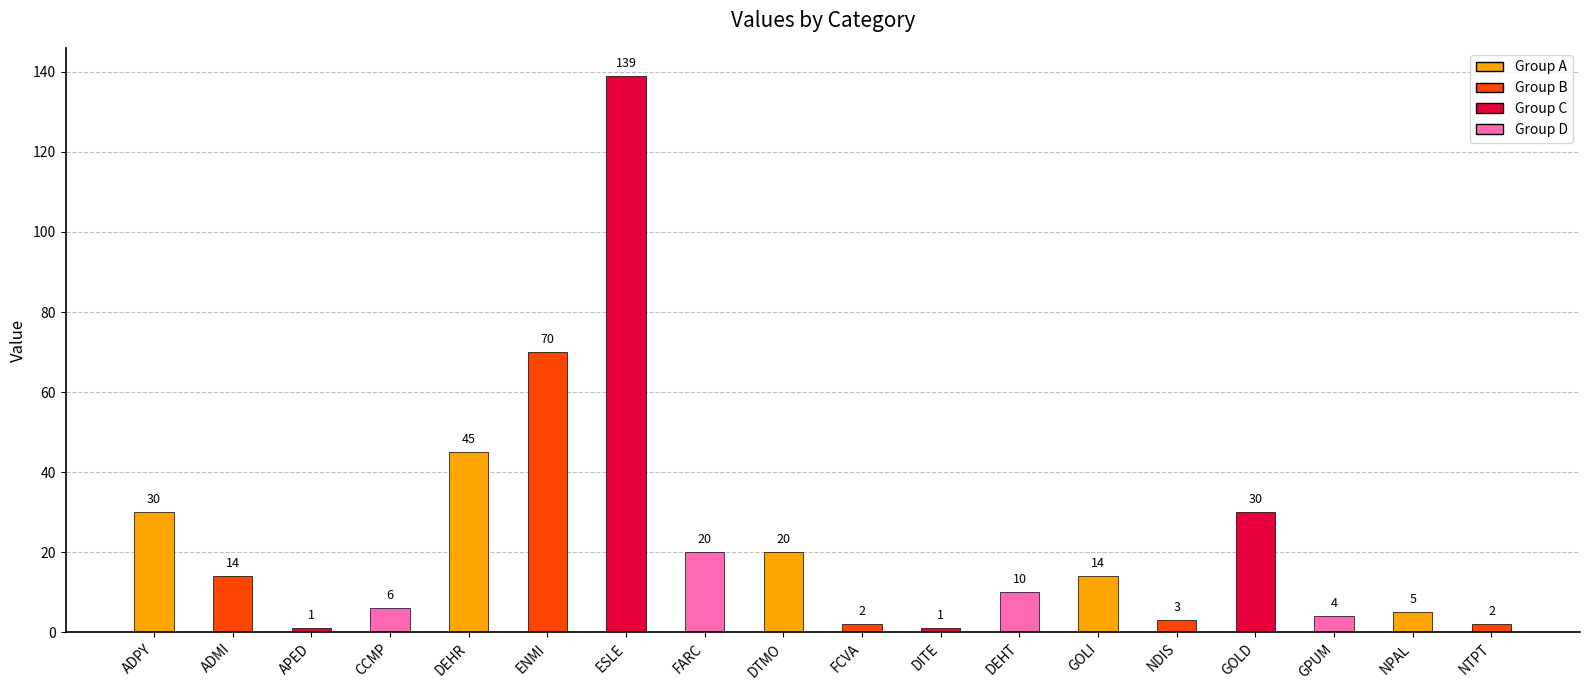

Are the bars grouped side by side (vs. stacked)?

No